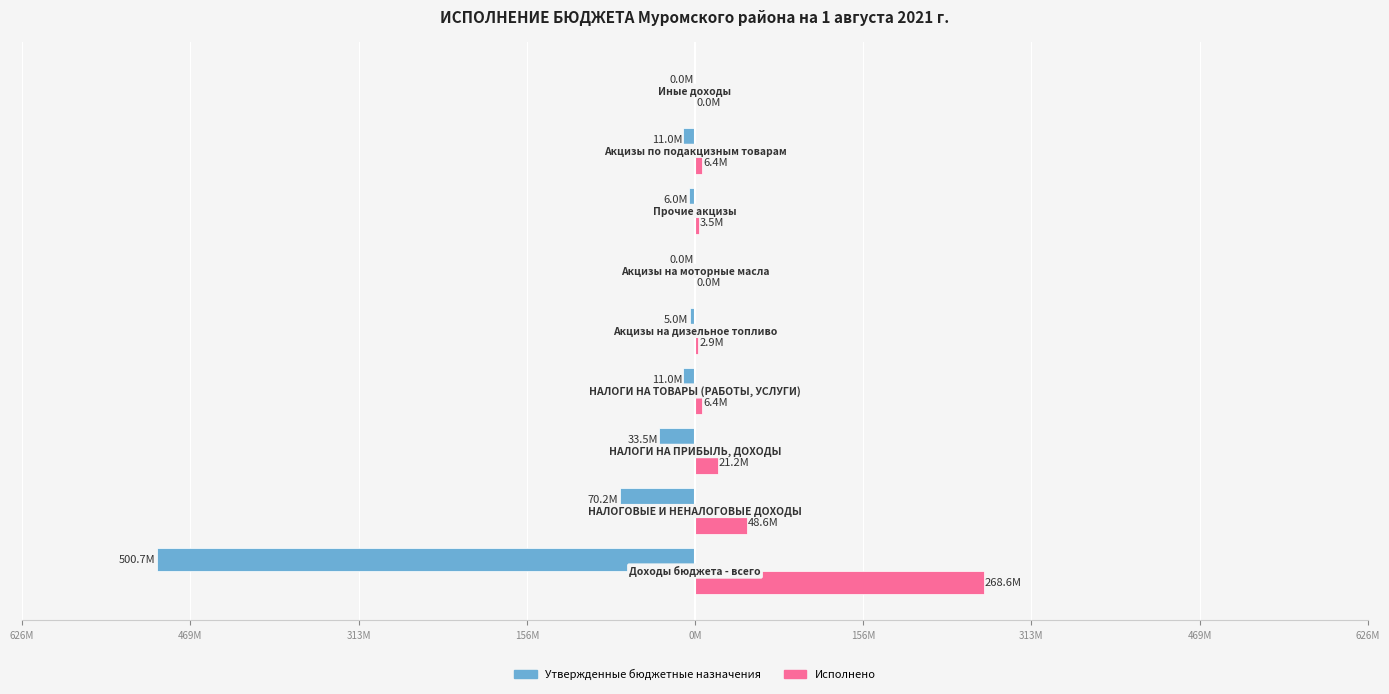

What are all the series names shown in the legend?

Утвержденные бюджетные назначения, Исполнено